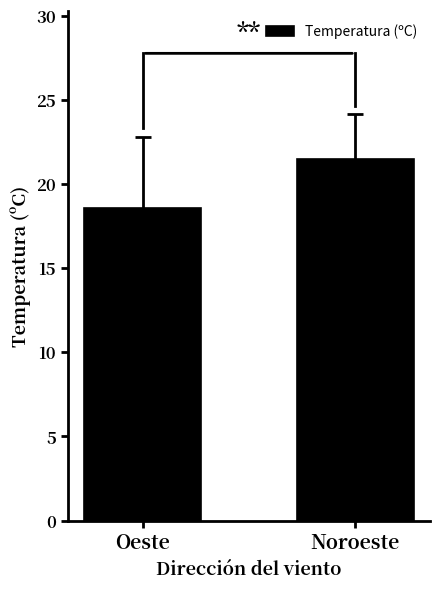

What is the approximate value at Oeste?

18.6